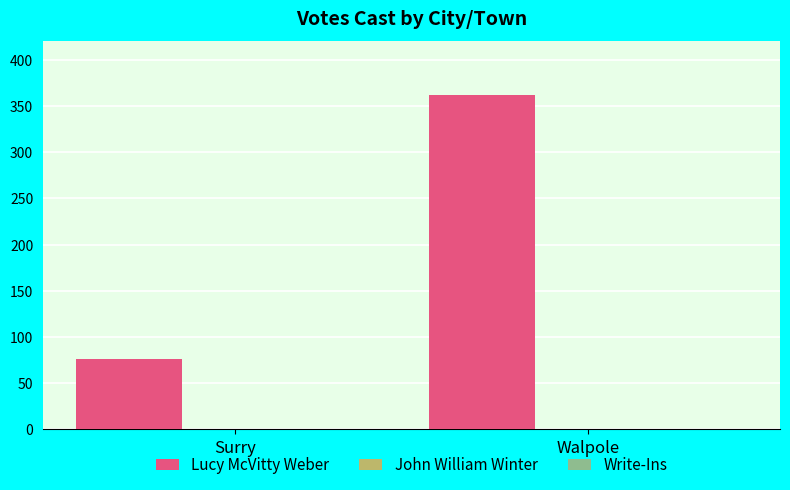

What is the smallest value displayed?

76